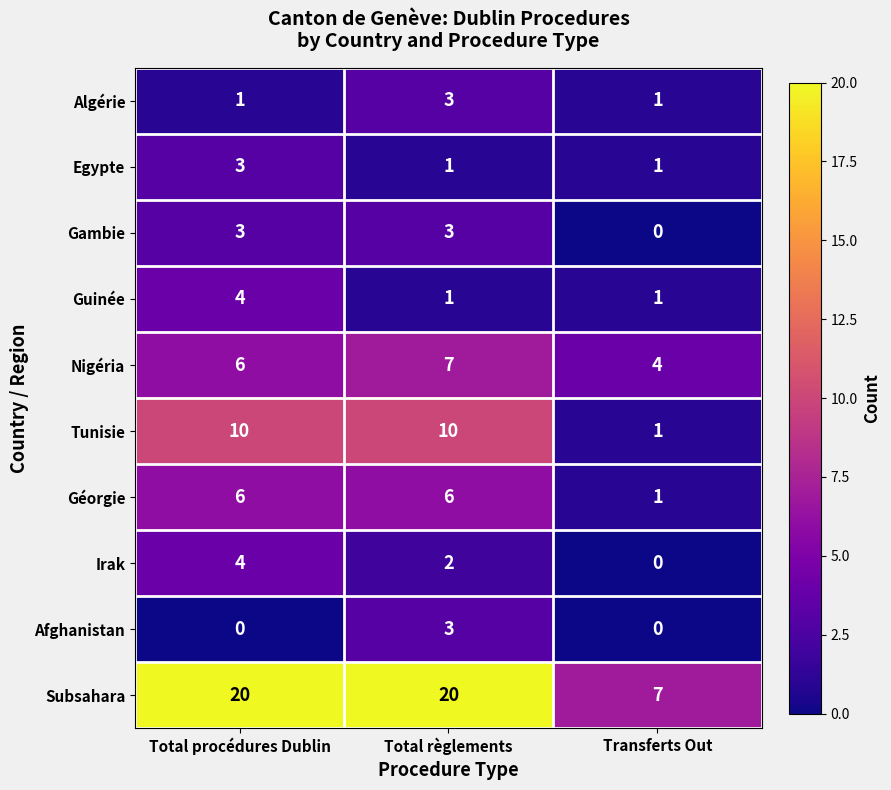

The Subsahara series shows 9 at Transferts Out. True or false?

False